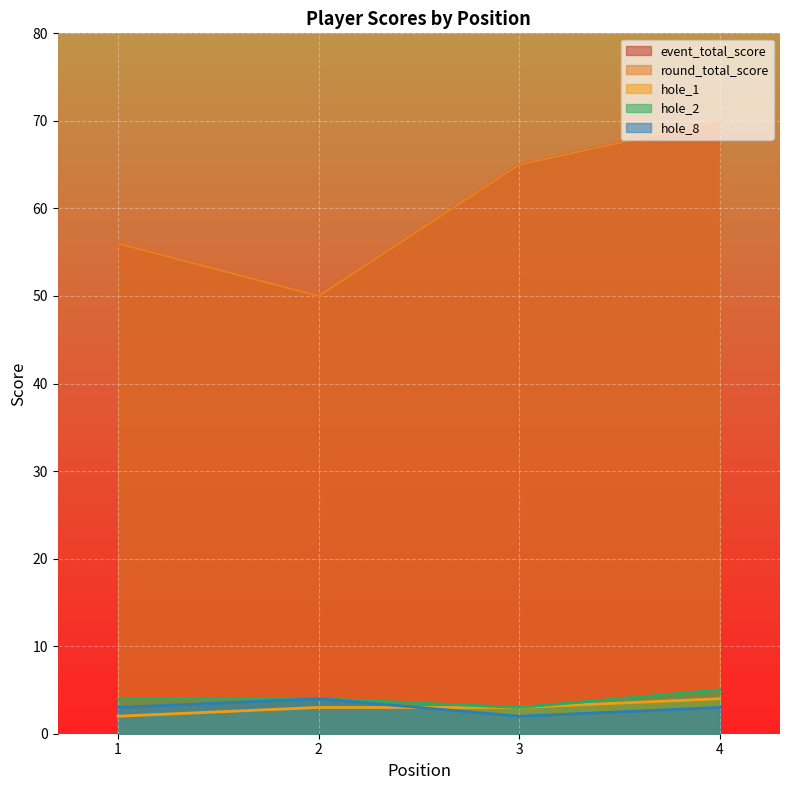

How many data points in round_total_score are less than 65?

2